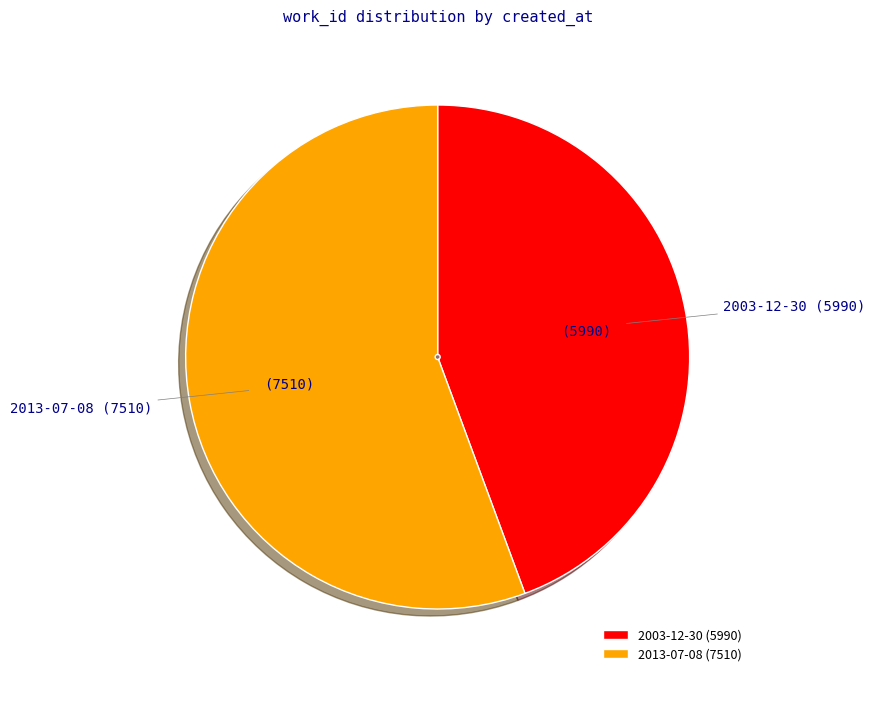

Rank the categories by value from highest to lowest.

2013-07-08, 2003-12-30